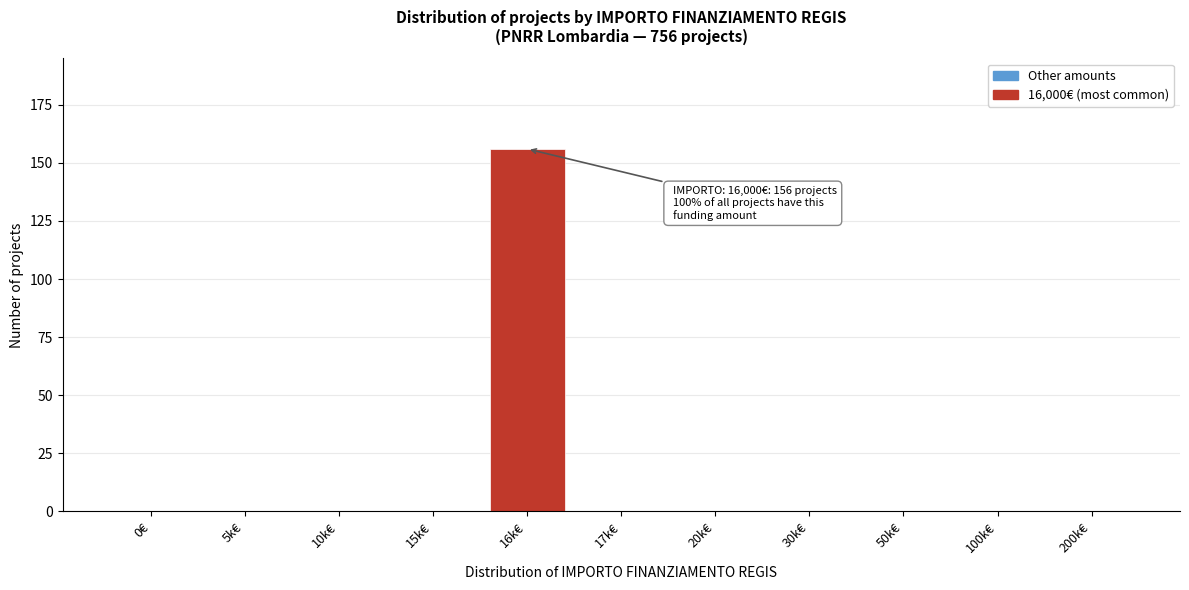

Reading left to right, list all the values displayed in this chart.

0€=0	5k€=0	10k€=0	15k€=0	16k€=156	17k€=0	20k€=0	30k€=0	50k€=0	100k€=0	200k€=0